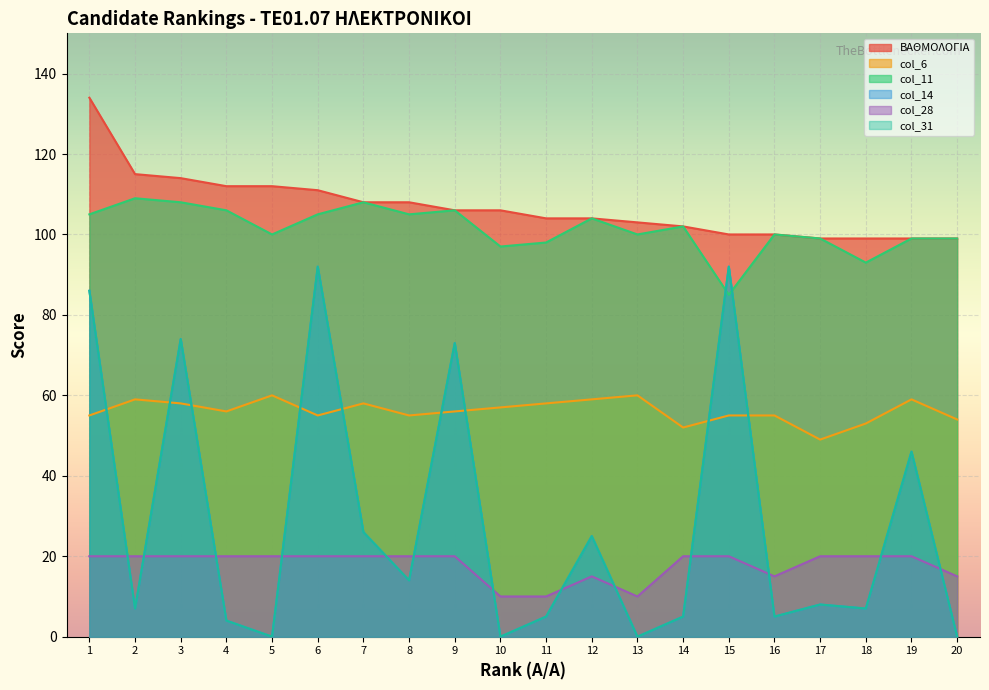

At 14, list the series in order from largest to smallest.

ΒΑΘΜΟΛΟΓΙΑ, col_11, col_6, col_28, col_14, col_31